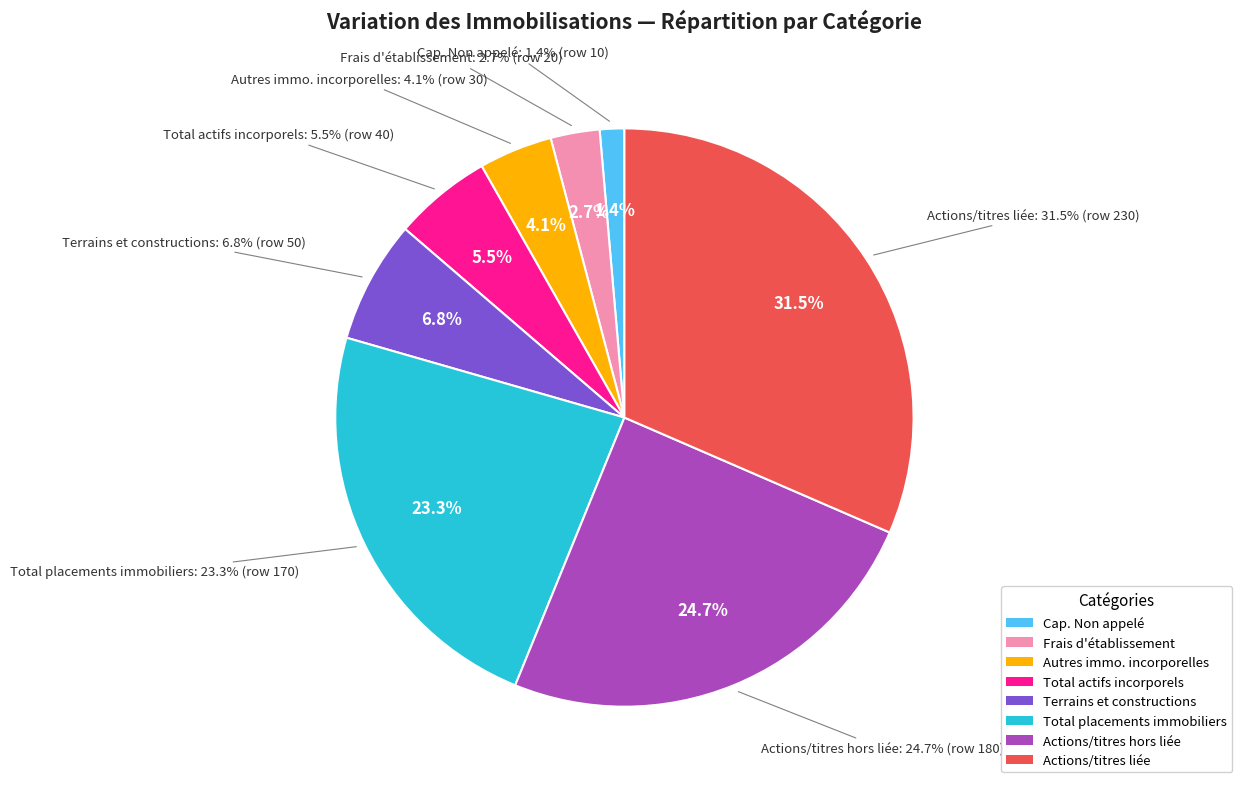

Is it true that Total placements immobiliers is 23% of the pie?

True